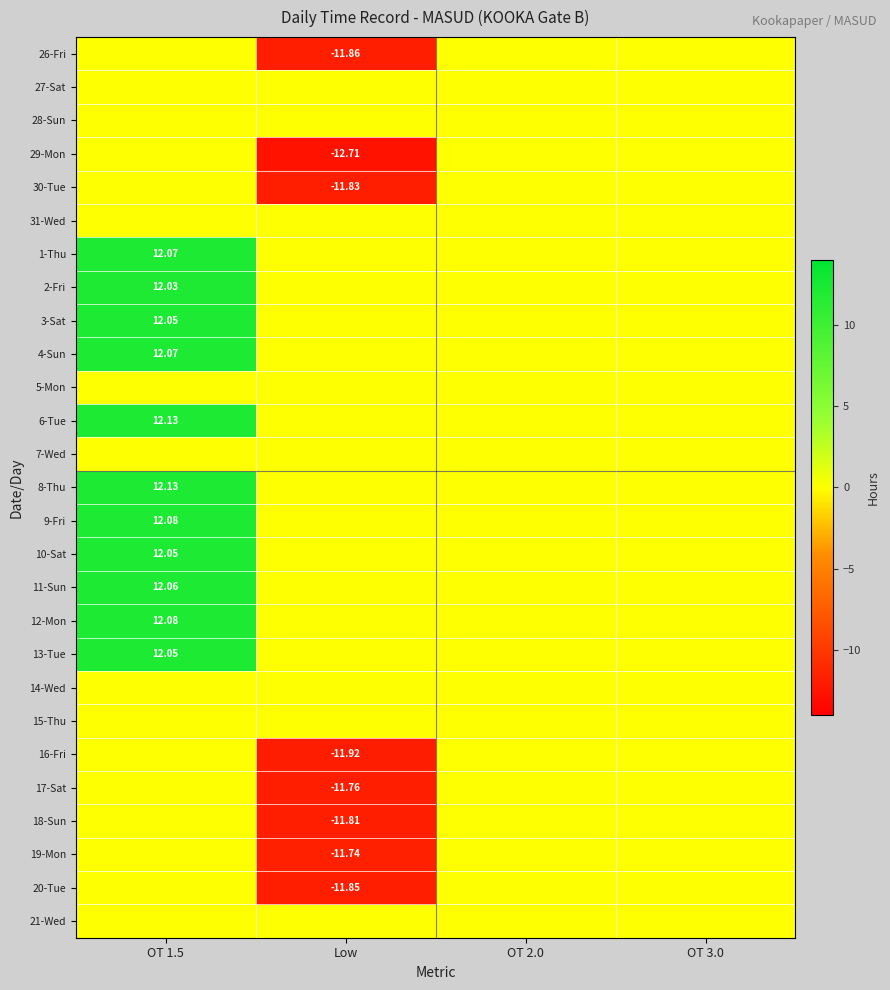

Is the value of 20-Tue at Low greater than the value of 8-Thu at OT 1.5?

No